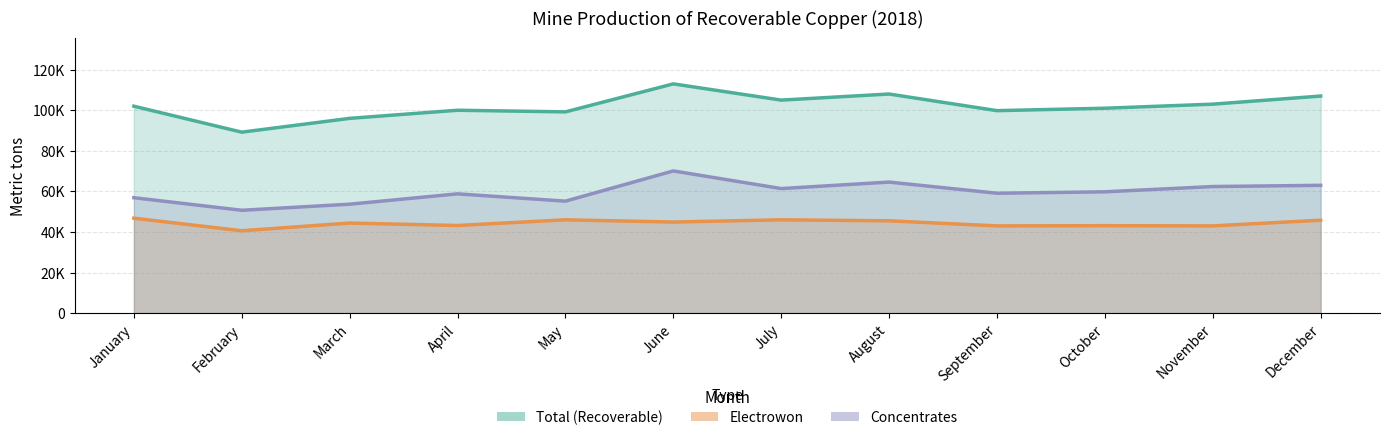

Reading left to right, list all the values displayed in this chart.

Total (Recoverable): 102000	89200	96000	100000	99200	113000	105000	108000	99800	101000	103000	107000
Electrowon: 46800	40600	44400	43200	46000	44900	46000	45500	43000	43100	43000	45800
Concentrates: 56900	50700	53700	58800	55200	70100	61400	64600	59100	59800	62400	63000